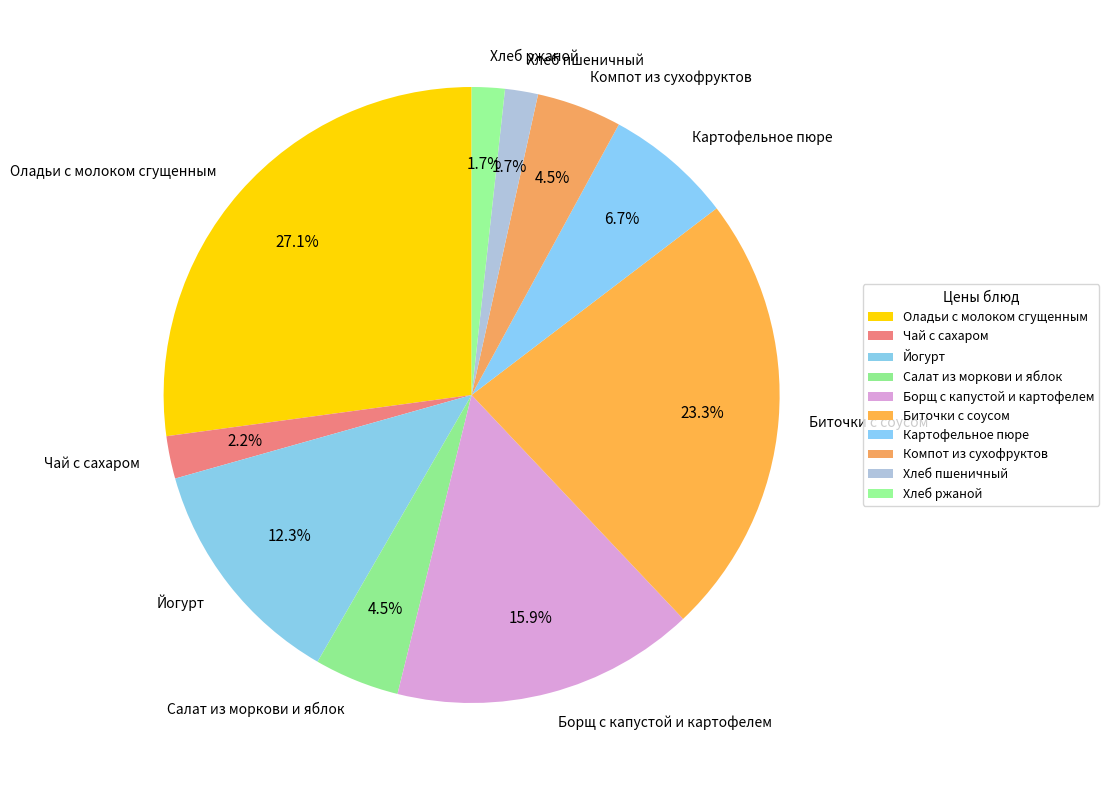

Does any single category account for the majority?

No